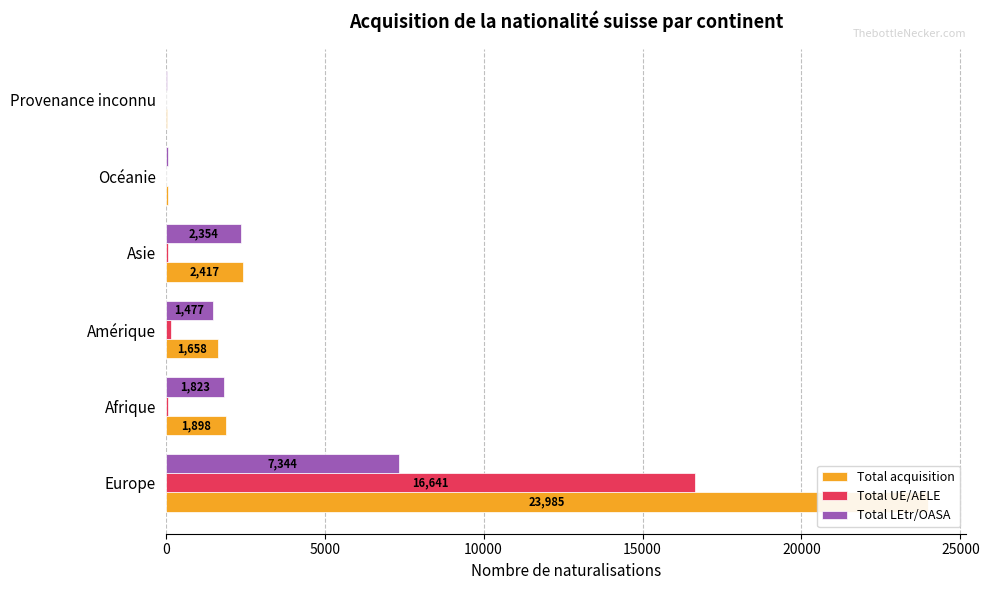

What are all the series names shown in the legend?

Total acquisition, Total UE/AELE, Total LEtr/OASA